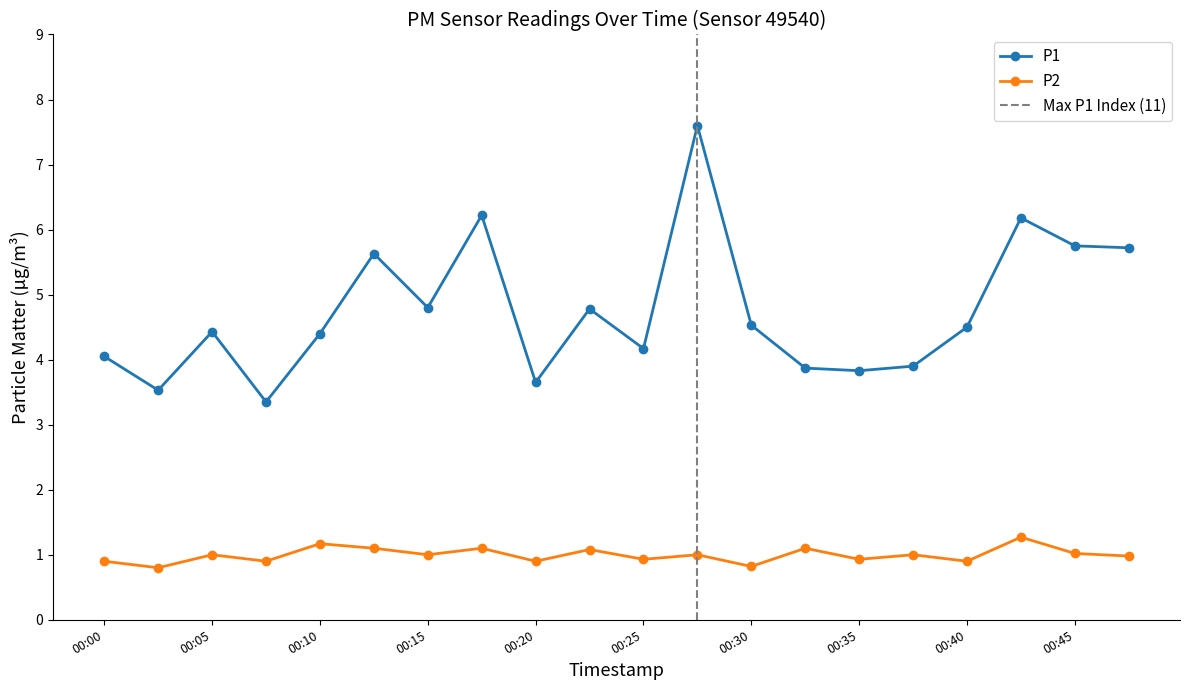

Reading left to right, extract all data points from this chart.

P1: 00:00=4.0	00:03=3.5	00:05=4.4	00:08=3.4	00:10=4.4	00:13=5.6	00:15=4.8	00:17=6.2	00:20=3.6	00:23=4.8	00:25=4.2	00:27=7.6	00:30=4.5	00:32=3.9	00:35=3.8	00:37=3.9	00:40=4.5	00:42=6.2	00:45=5.8	00:47=5.7
P2: 00:00=0.9	00:03=0.8	00:05=1.0	00:08=0.9	00:10=1.2	00:13=1.1	00:15=1.0	00:17=1.1	00:20=0.9	00:23=1.1	00:25=0.9	00:27=1.0	00:30=0.8	00:32=1.1	00:35=0.9	00:37=1.0	00:40=0.9	00:42=1.3	00:45=1.0	00:47=1.0